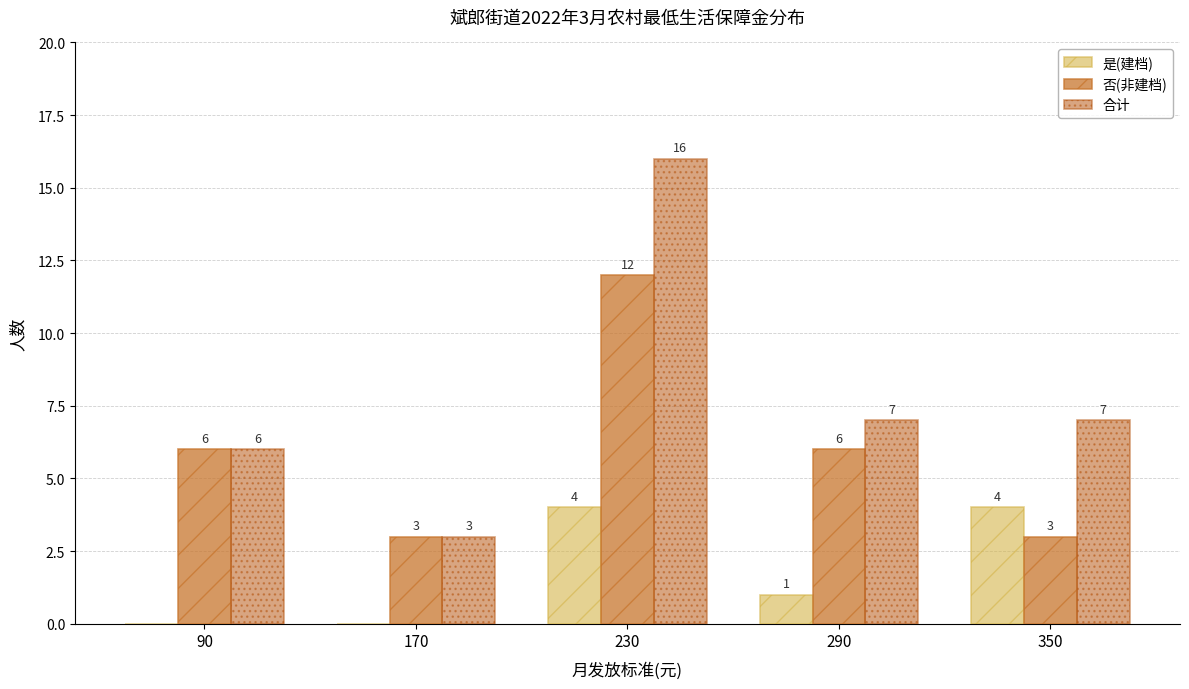

At 170, list the series in order from largest to smallest.

否(非建档), 合计, 是(建档)